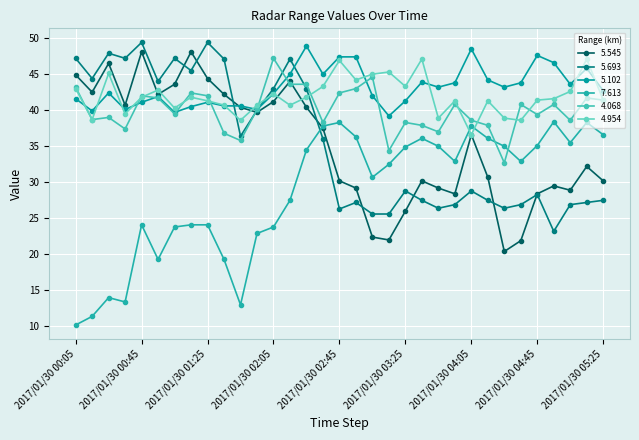

At how many categories does at least one series exceed 28?

33